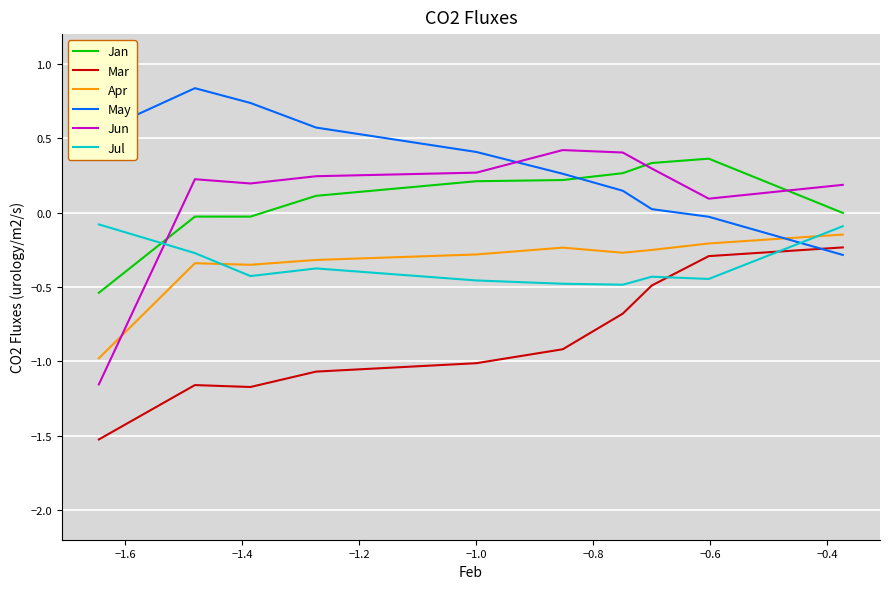

What is the minimum value shown in the chart?

-1.5